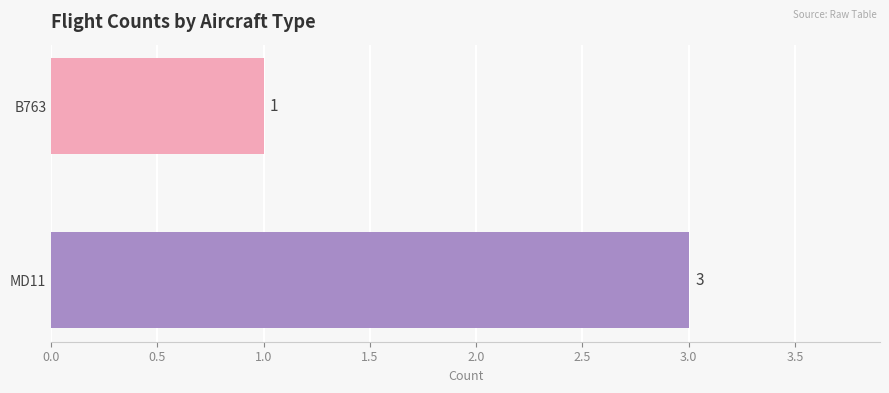

Rank the categories by value from lowest to highest.

B763, MD11